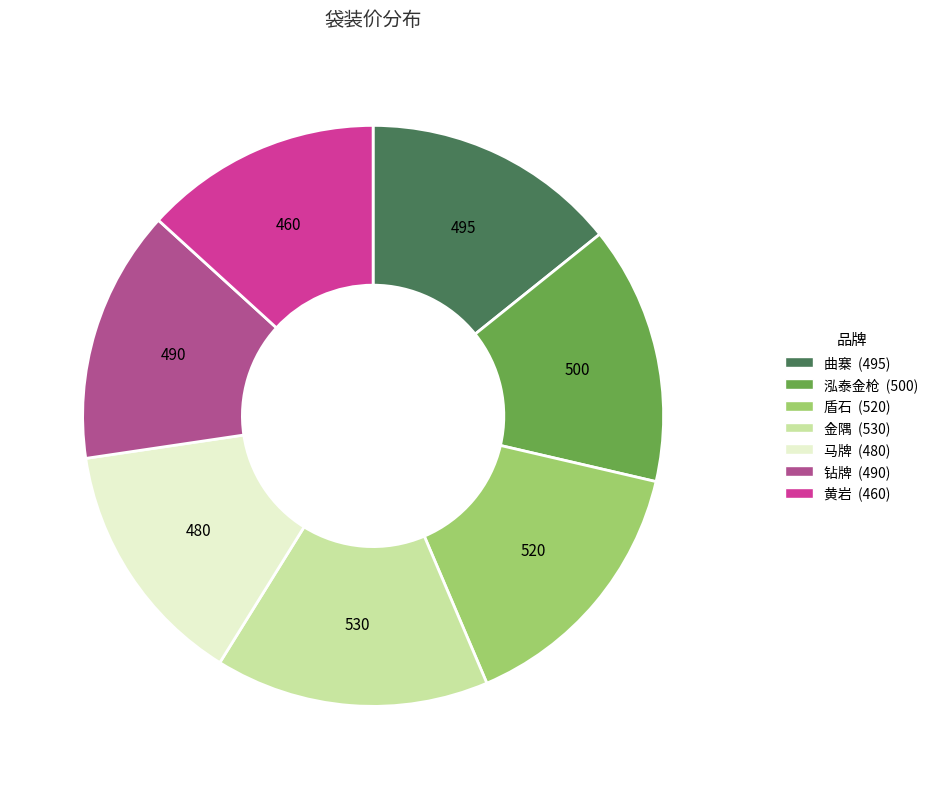

Approximately how many times larger is the value at 黄岩 compared to 盾石?

0.9